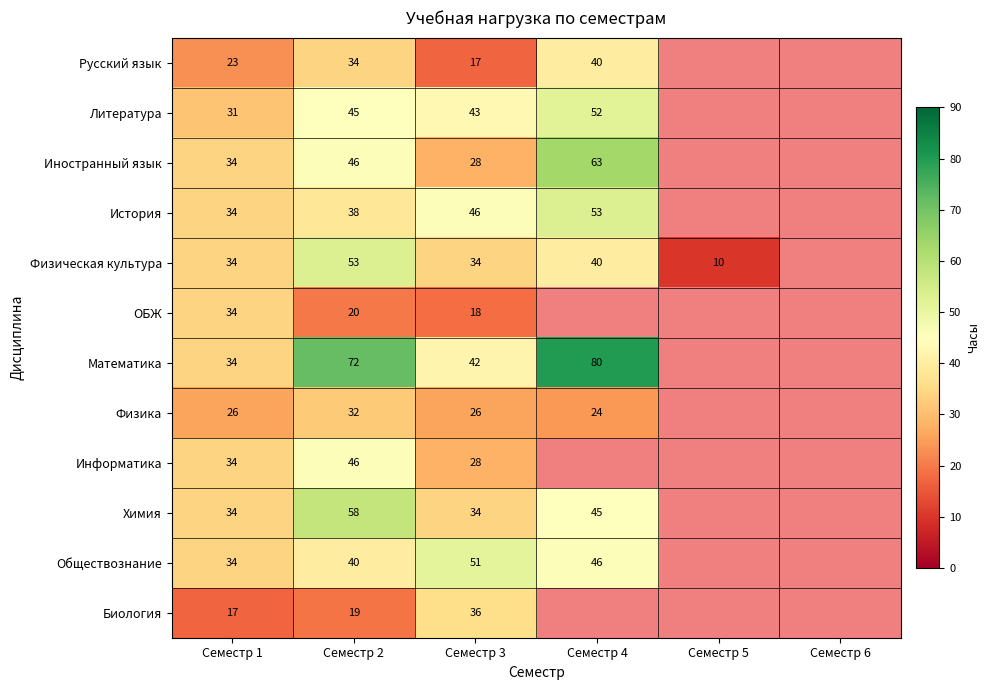

What is the spread (max minus min) of values at Семестр 3?

34